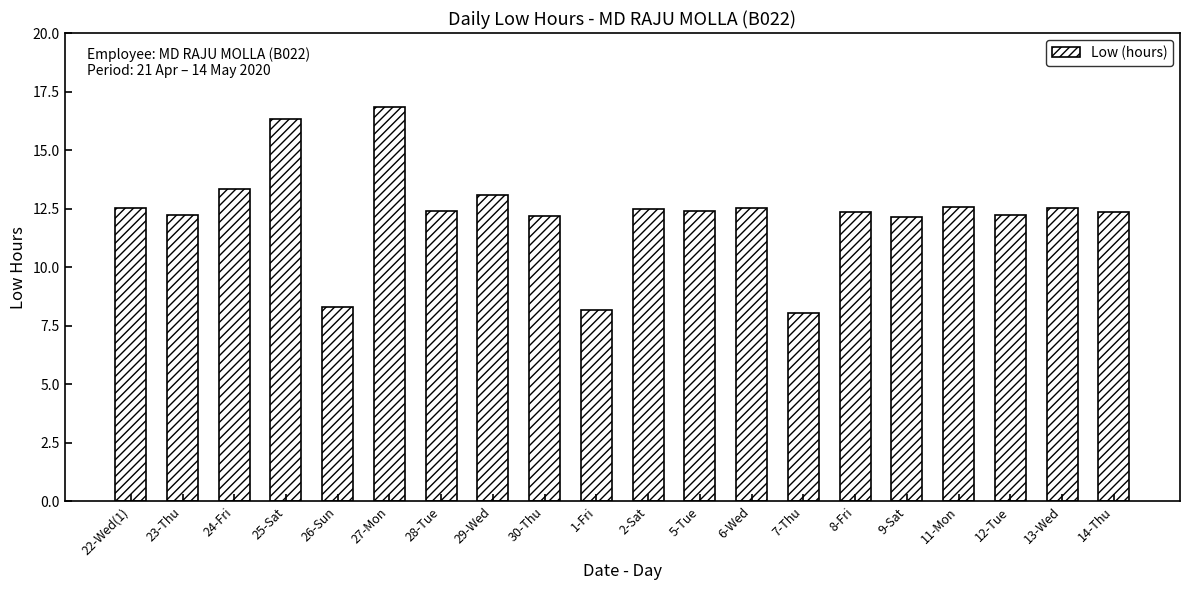

Approximately how many times larger is the value at 11-Mon compared to 12-Tue?

1.0